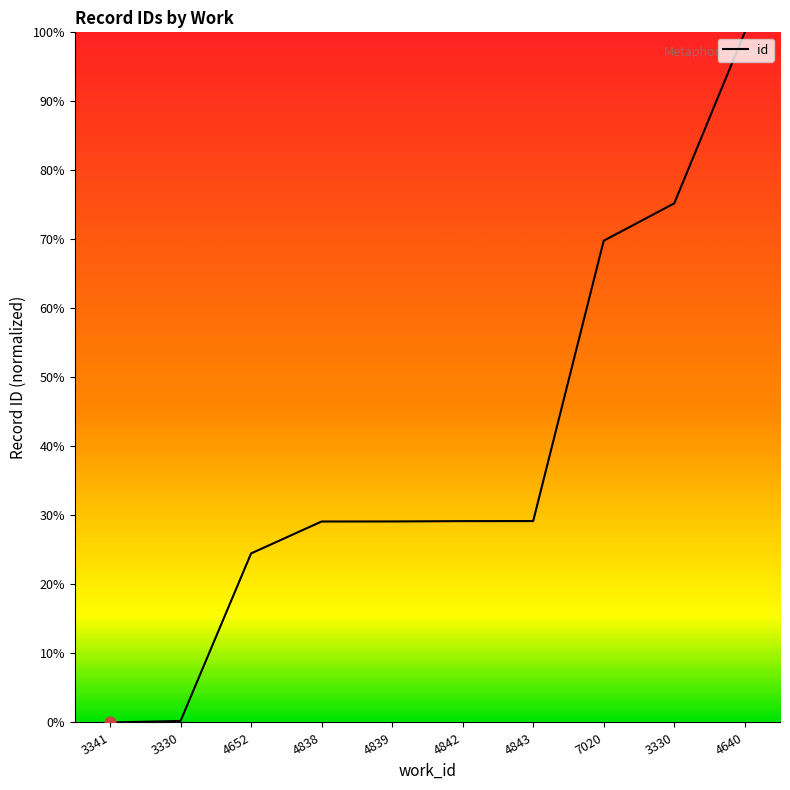

What is the change in value from 4839 to 3330?

+46.1